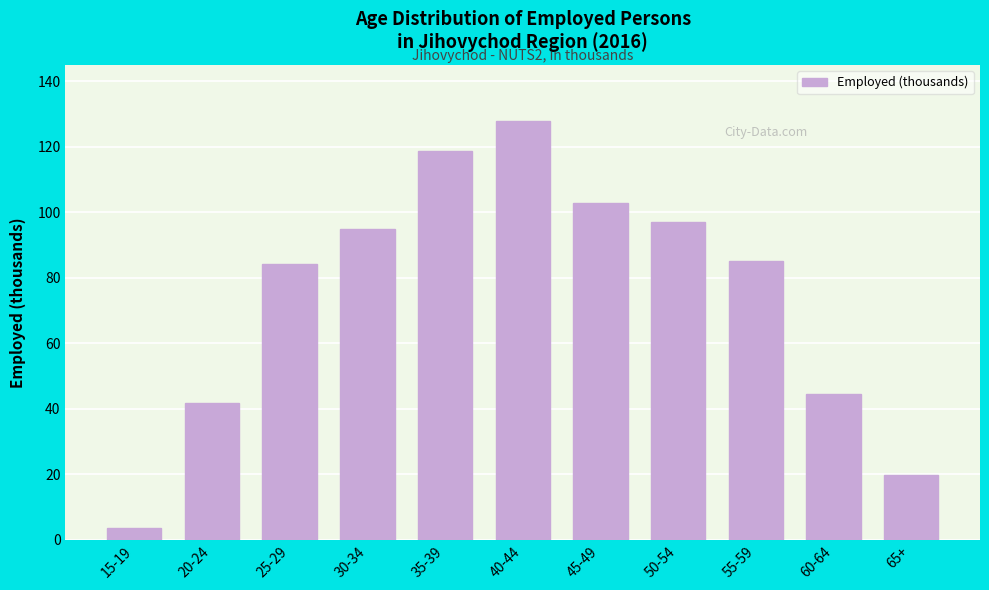

Reading right to left, extract all data points from this chart.

65+=19.9	60-64=44.6	55-59=85.1	50-54=97.0	45-49=102.8	40-44=127.8	35-39=118.7	30-34=94.9	25-29=84.1	20-24=41.9	15-19=3.7